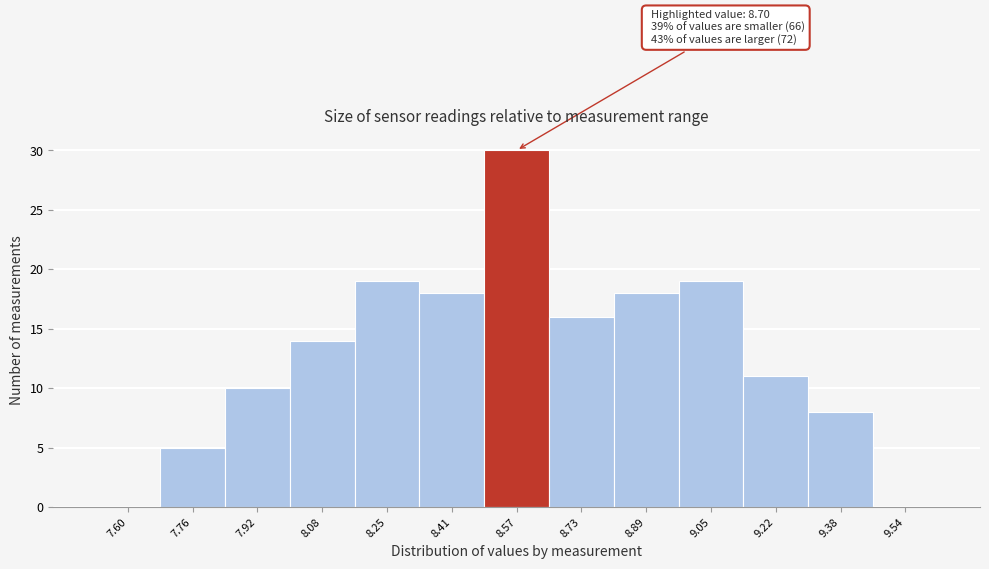

Reading left to right, what are all the values shown in this chart?

7.60=0	7.76=5	7.92=10	8.08=14	8.25=19	8.41=18	8.57=30	8.73=16	8.89=18	9.05=19	9.22=11	9.38=8	9.54=0